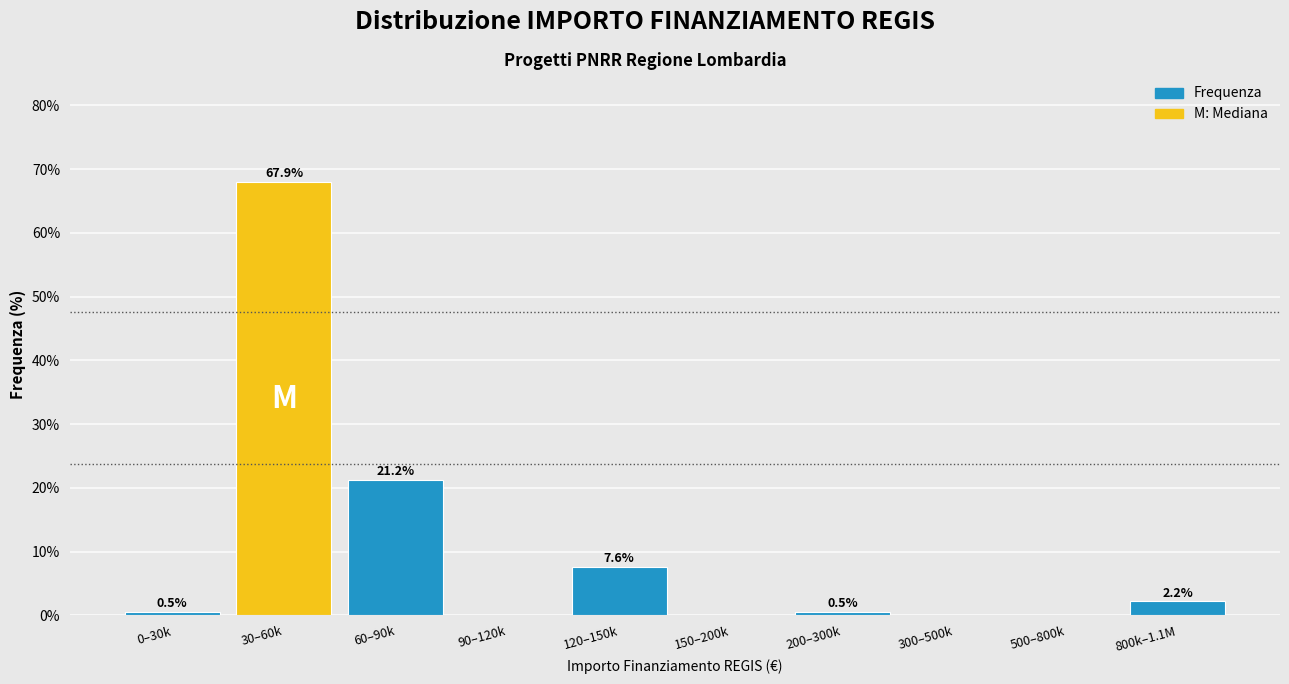

Reading right to left, list all the values displayed in this chart.

800k–1.1M=2.2	500–800k=0.0	300–500k=0.0	200–300k=0.5	150–200k=0.0	120–150k=7.6	90–120k=0.0	60–90k=21.2	30–60k=67.9	0–30k=0.5